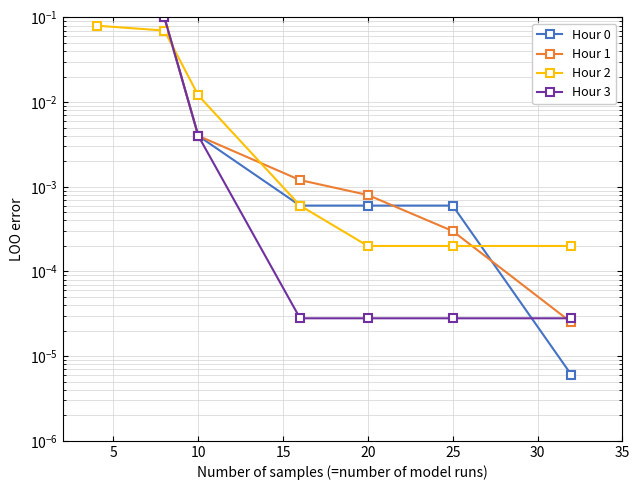

Reading left to right, transcribe all the data shown in this chart.

Hour 0: 0.2	0.1	0.0	0.0	0.0	0.0	0.0
Hour 1: 0.2	0.1	0.0	0.0	0.0	0.0	0.0
Hour 2: 0.1	0.1	0.0	0.0	0.0	0.0	0.0
Hour 3: 0.2	0.1	0.0	0.0	0.0	0.0	0.0